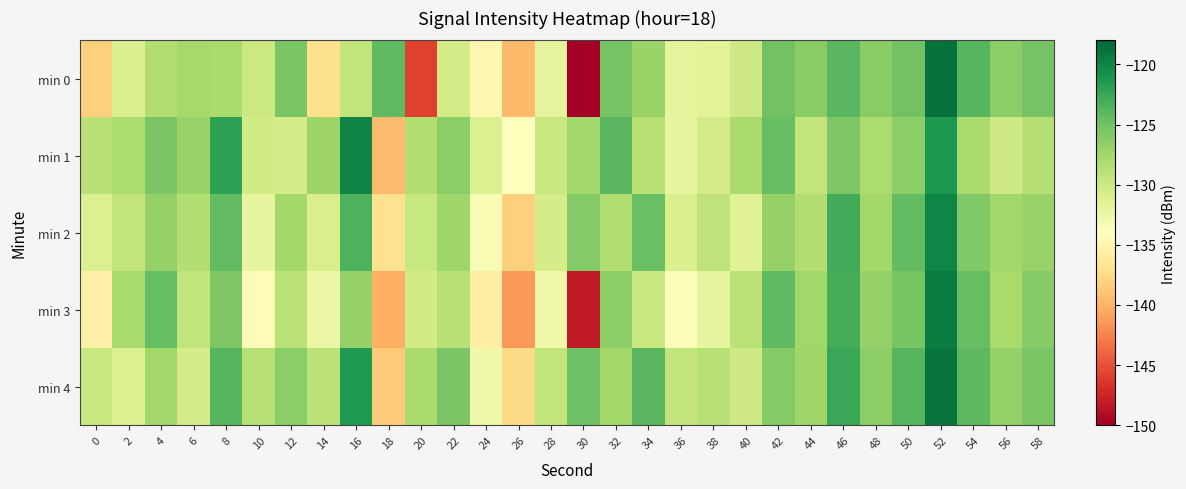

Between 20 and 34, which is larger?

34